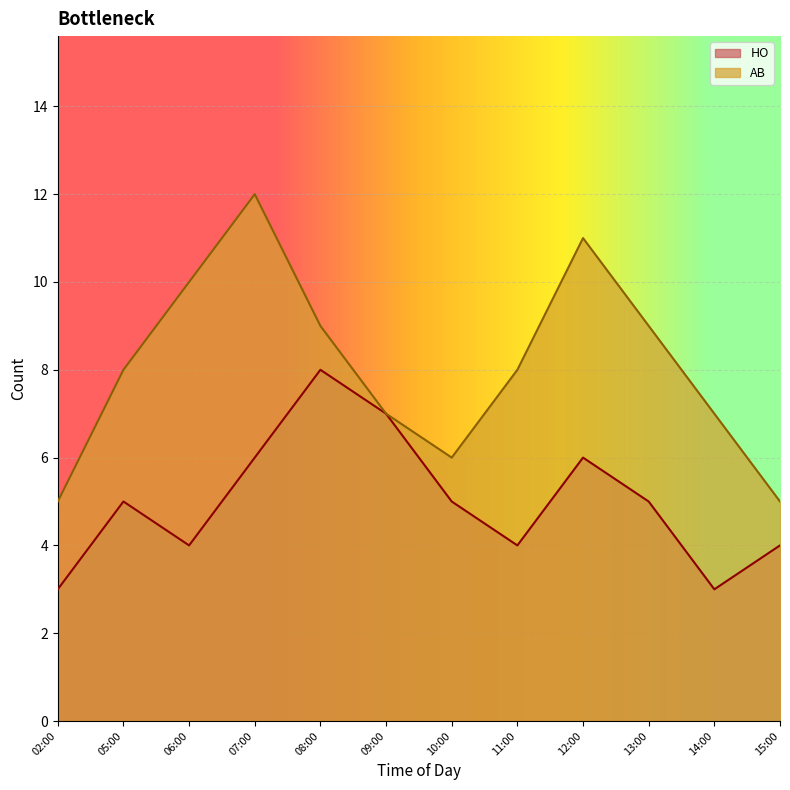

Rank the series by their maximum value, from lowest to highest.

HO, AB